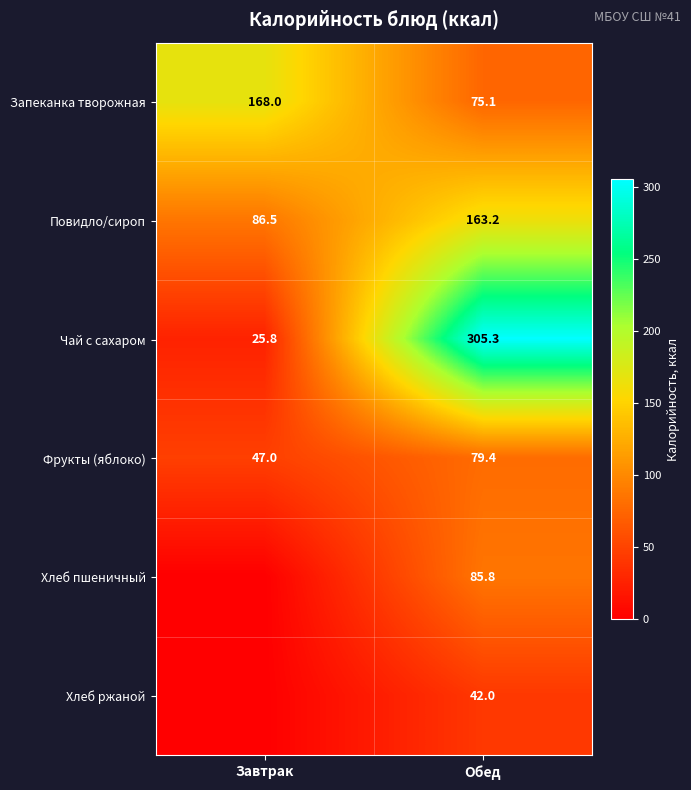

At which label is Запеканка творожная closest to 121?

Обед